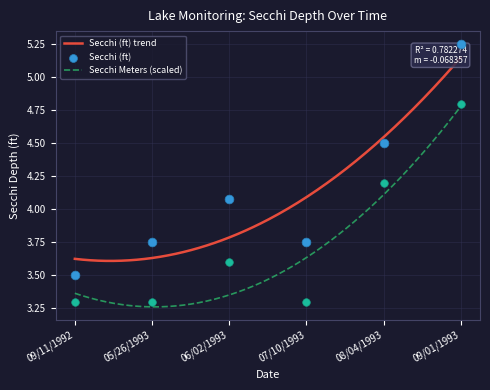

Which series has the largest Y range (max minus min)?

Secchi